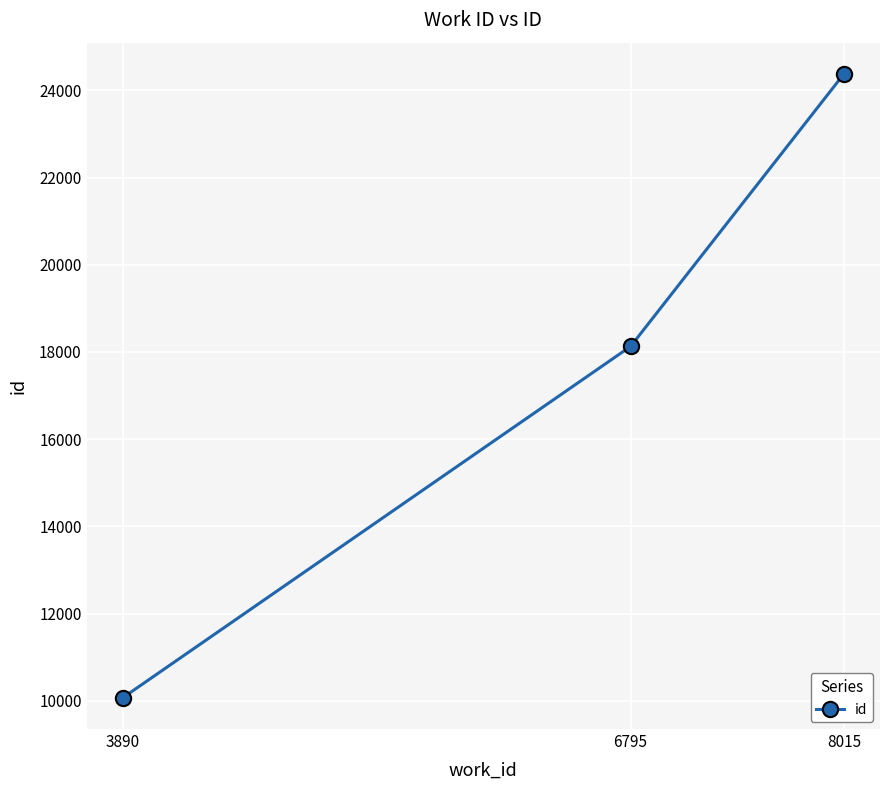

What is the ratio of the value at 3890 to the value at 6795?

0.6